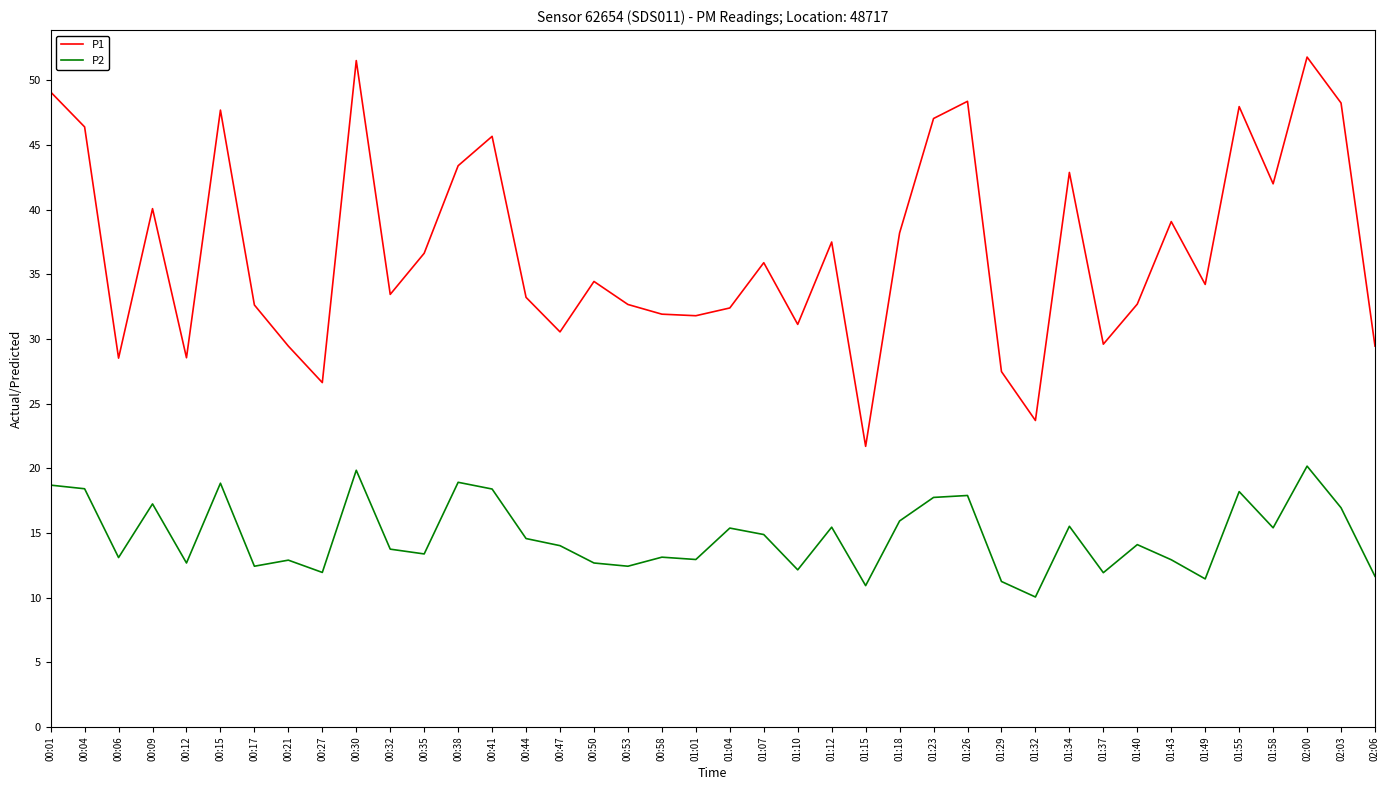

What is the approximate value of P2 at 01:23?

17.8